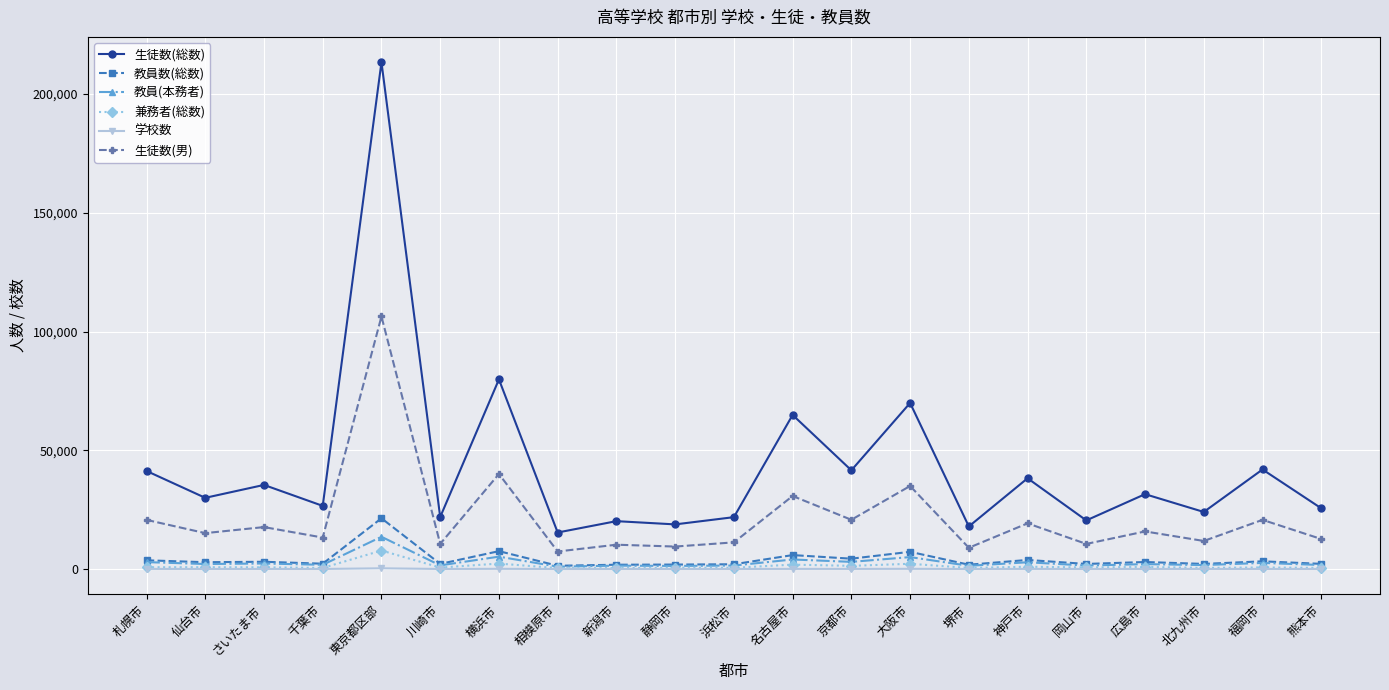

At which category is the sum across all series the highest?

東京都区部